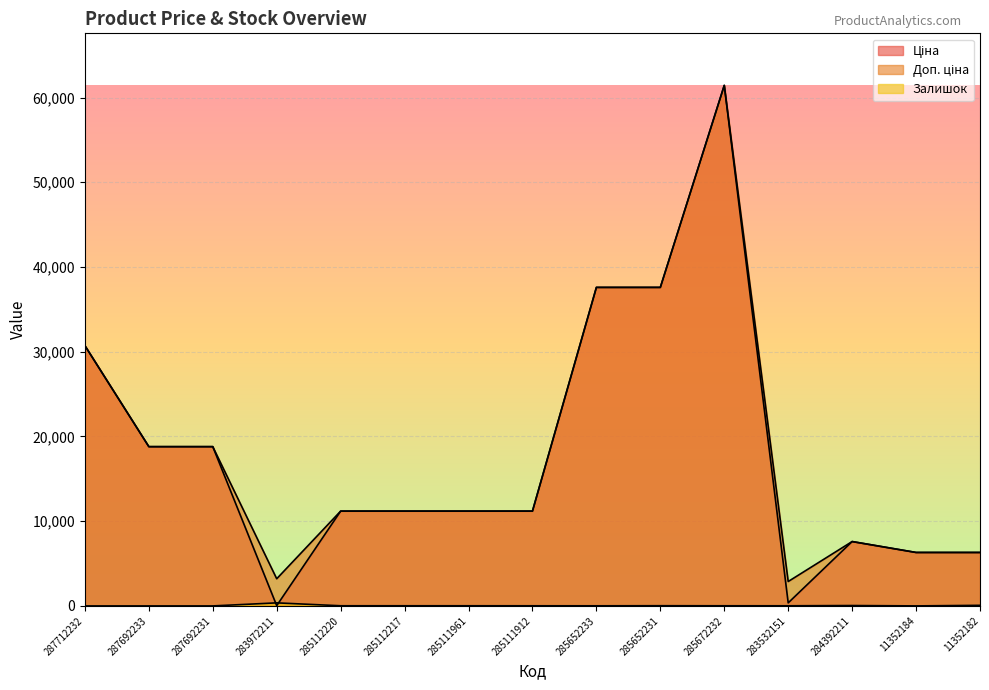

How many lines are shown in the chart?

3